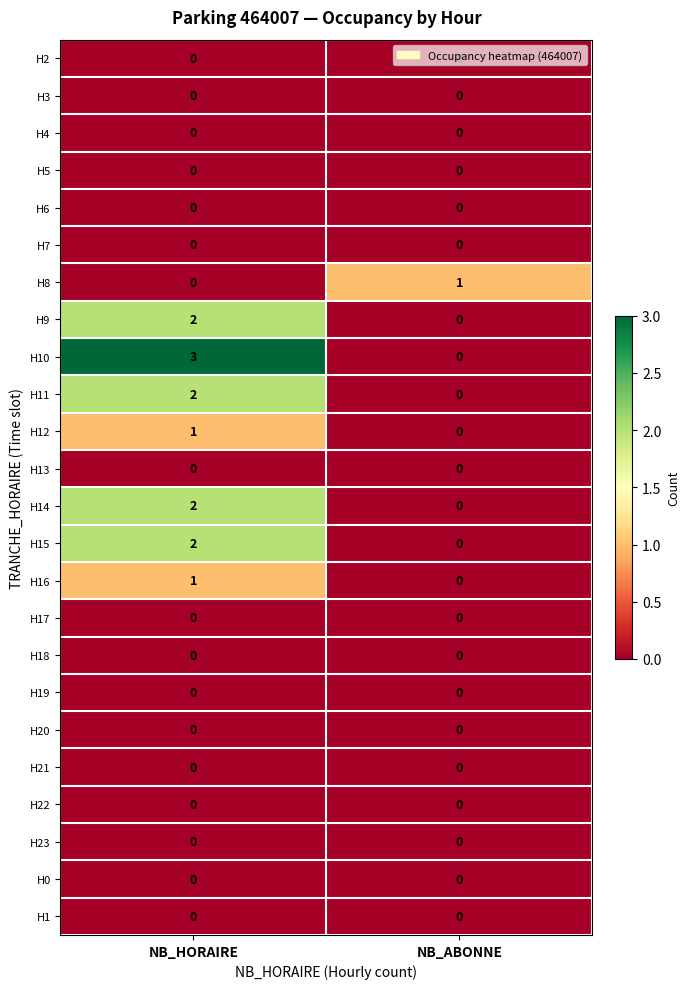

Which series has the widest spread of values?

H10